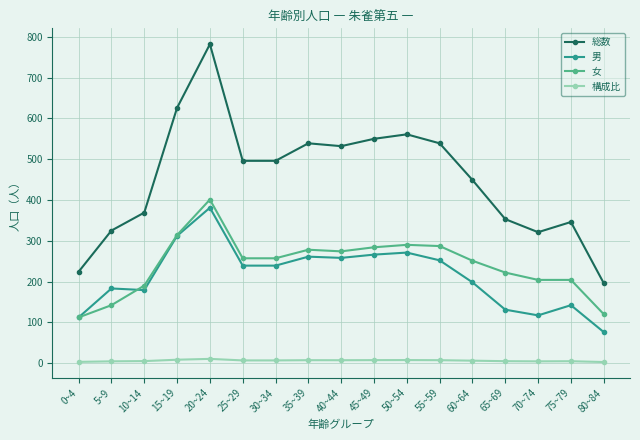

At which category is the sum across all series the highest?

20~24